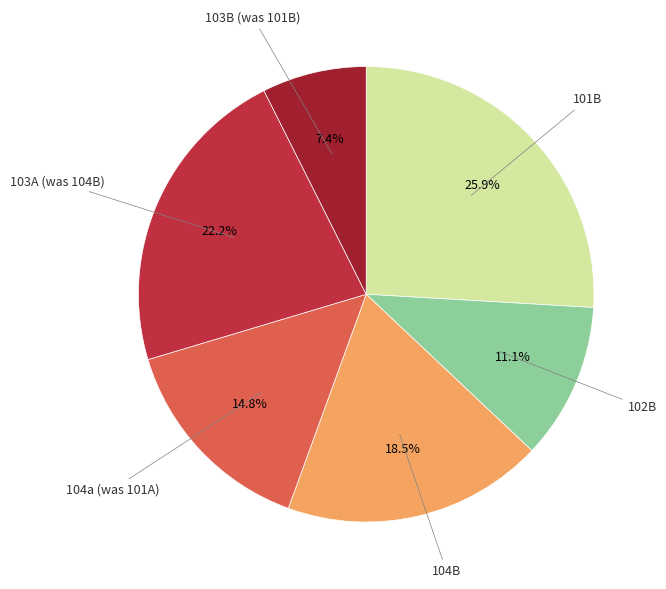

Which slice is the largest?

101B